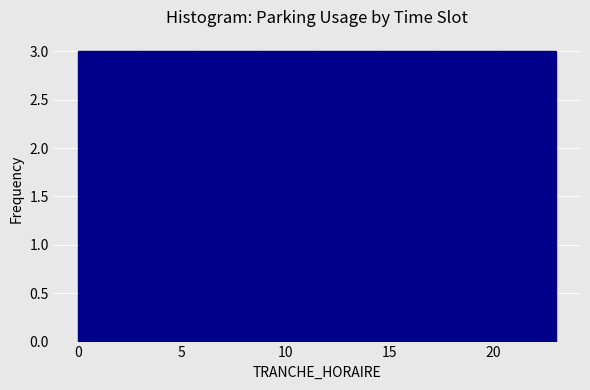

Reading left to right, list every bar in this chart as the range it spans on the x-axis followed by its height. Neither the bar edges nor the heights are printed on the chart, so give them approximately, as read against the axes.

0.0 to 3.0: 3
3.0 to 6.0: 3
6.0 to 8.5: 3
8.5 to 11.5: 3
11.5 to 14.5: 3
14.5 to 17.5: 3
17.5 to 20.0: 3
20.0 to 23.0: 3